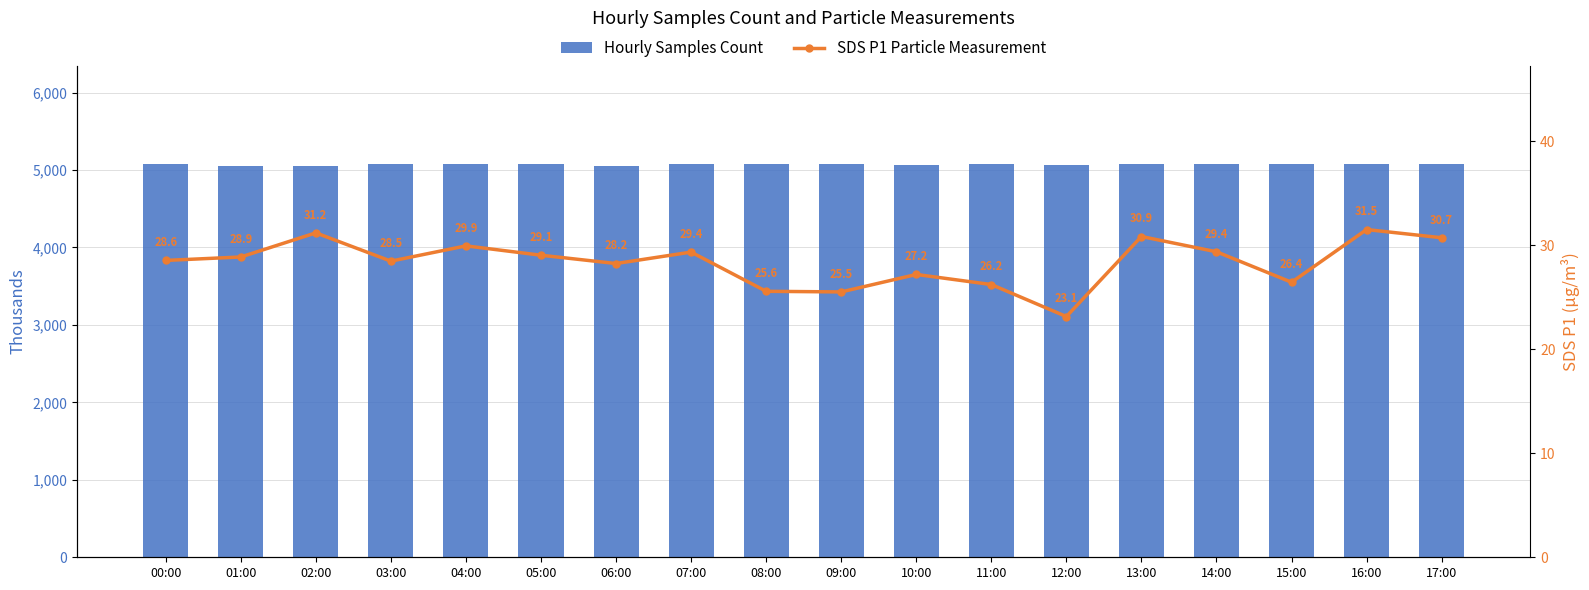

Where is SDS P1 Particle Measurement nearest to the value 27?

10:00